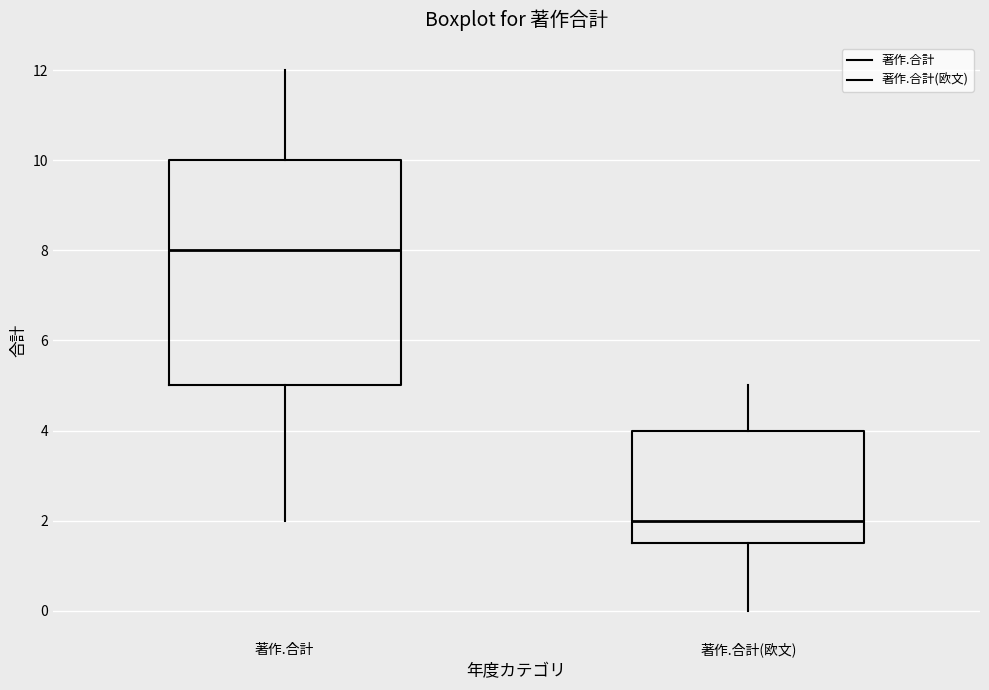

Reading left to right, transcribe this box plot: for each box, give where its median line is, the range the box spans, and where its two whiskers end, as read against the y-axis. The values are not printed on the chart, so give them approximately, as read against the axis.

著作.合計: median 8.0, box 5.0 to 10.0, whiskers 2.0 to 12.0
著作.合計(欧文): median 2.0, box 1.6 to 4.0, whiskers 0.0 to 5.0